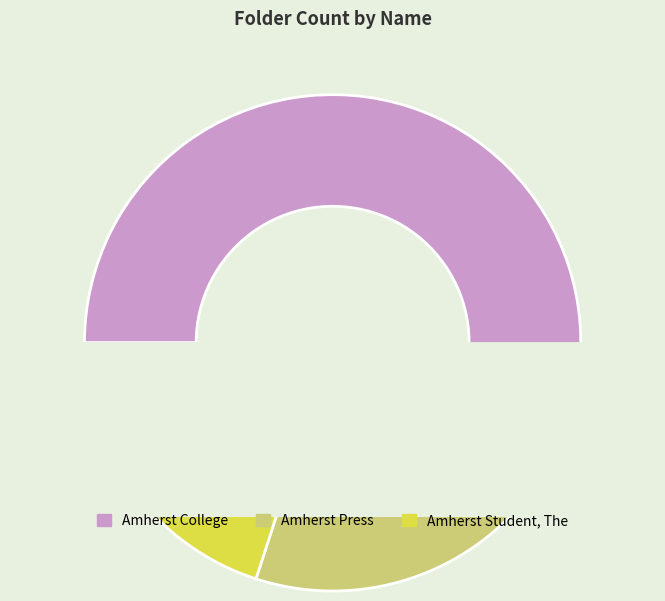

How many slices are in this pie chart?

3